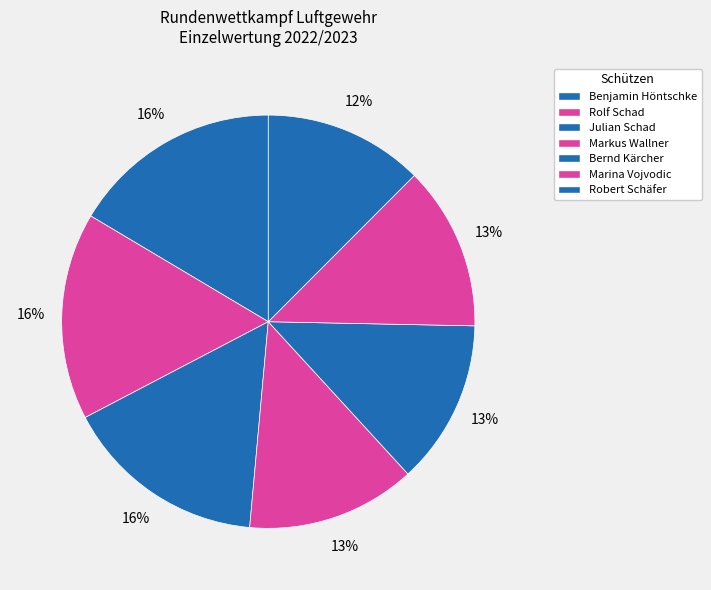

Count the number of slices in the pie.

7